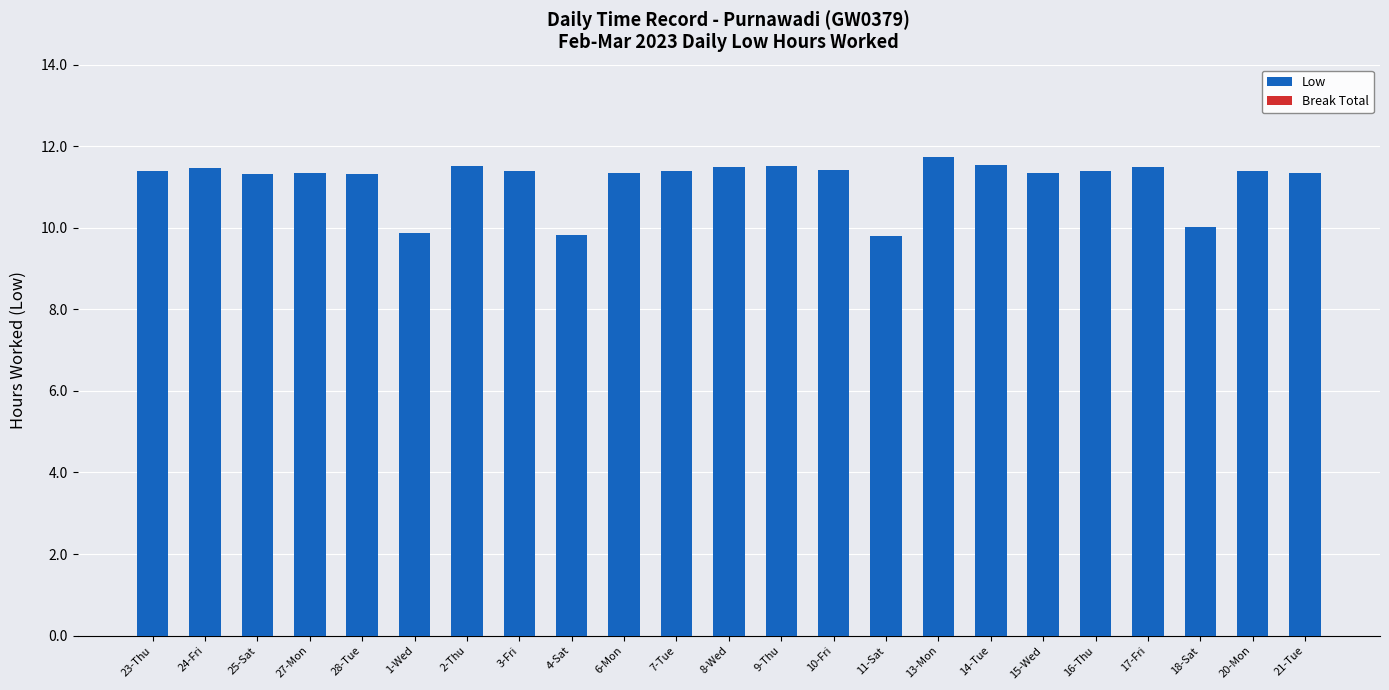

What is the maximum value shown in the chart?

11.7